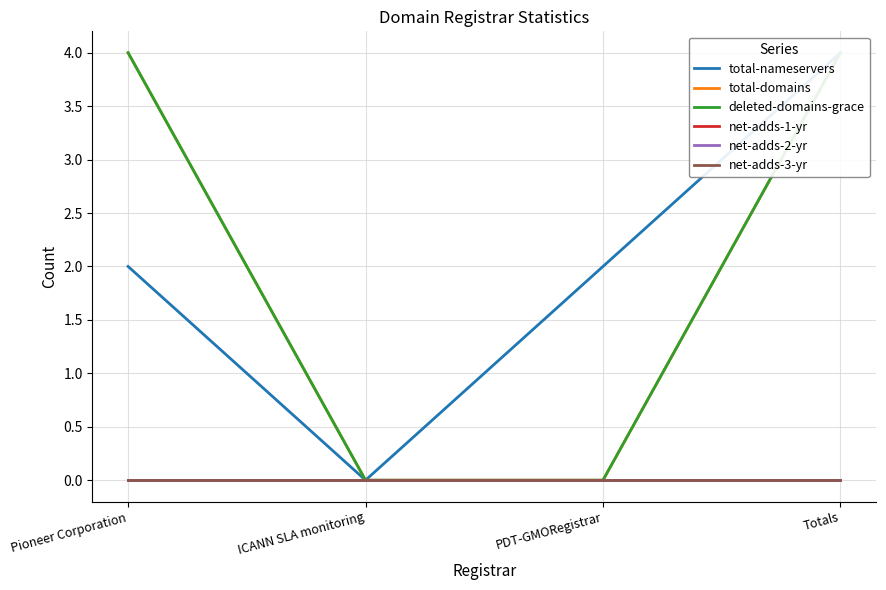

What is the difference between the total-domains values at Pioneer Corporation and PDT-GMORegistrar?

4